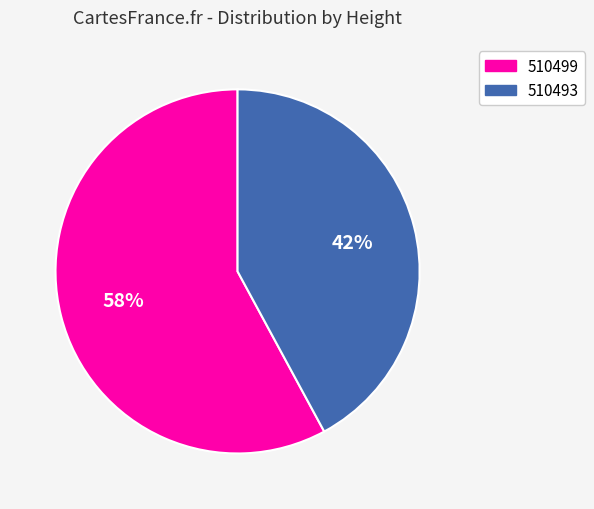

Is there a majority slice in this chart?

Yes